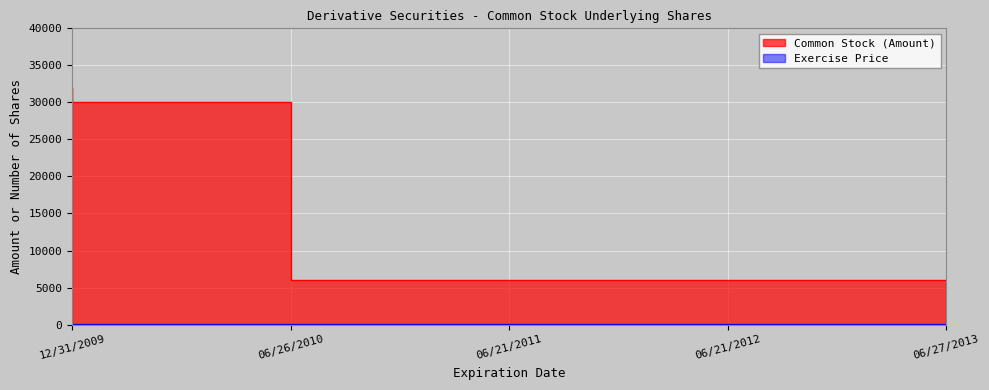

What is the label of the 4th point from the left?

06/21/2012